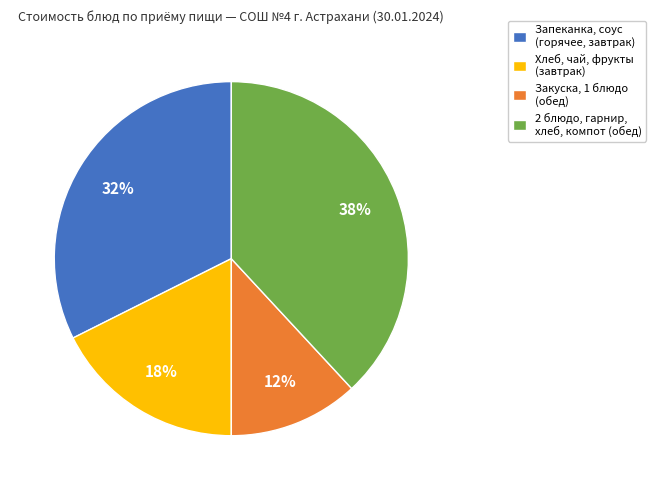

Is it true that Закуска, 1 блюдо (обед) is 12% of the pie?

True